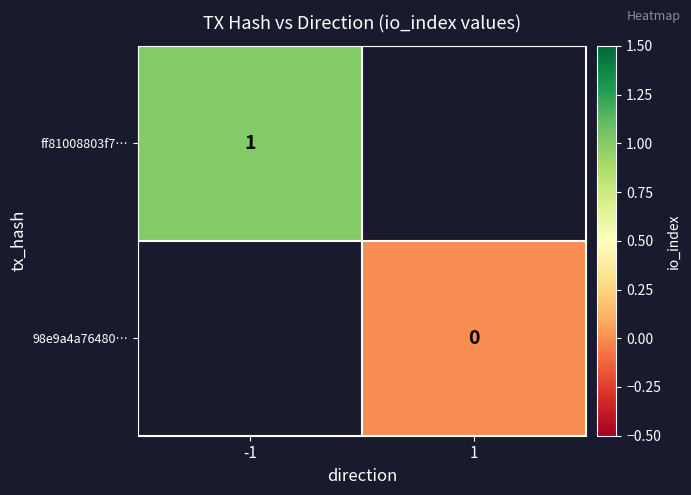

Which label corresponds to the smallest value in the chart?

1